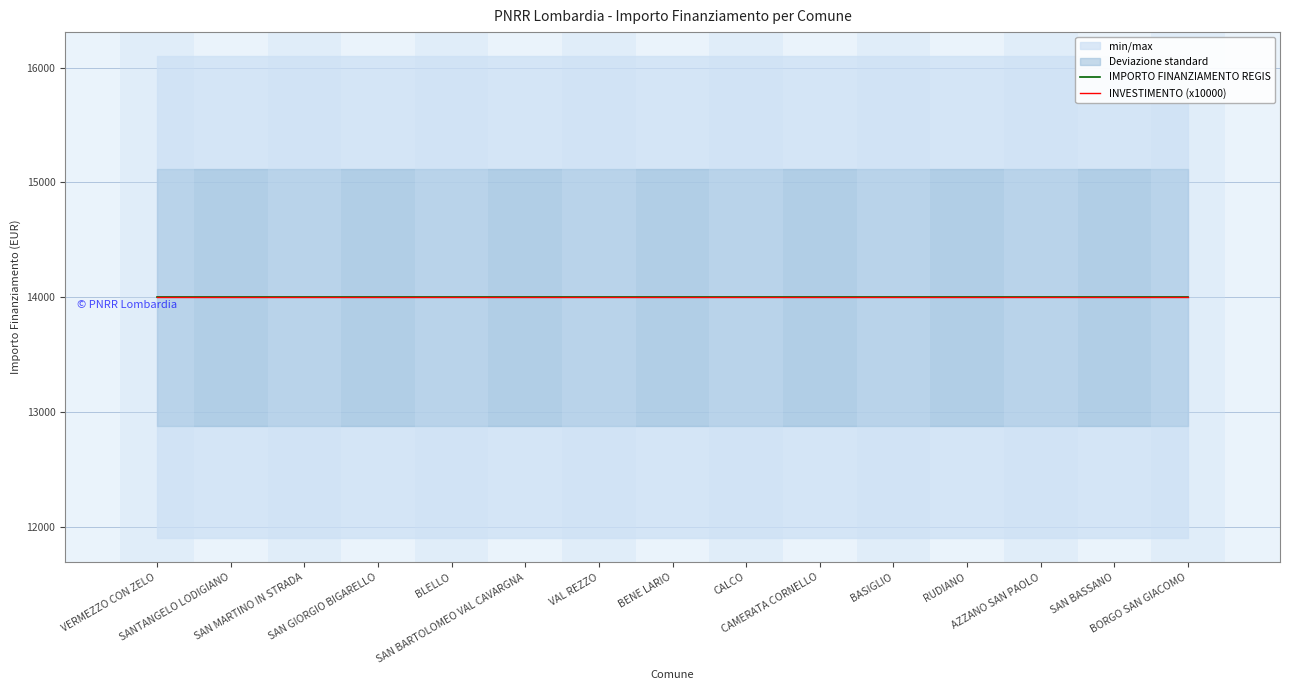

Which series has the widest spread of values?

IMPORTO FINANZIAMENTO REGIS